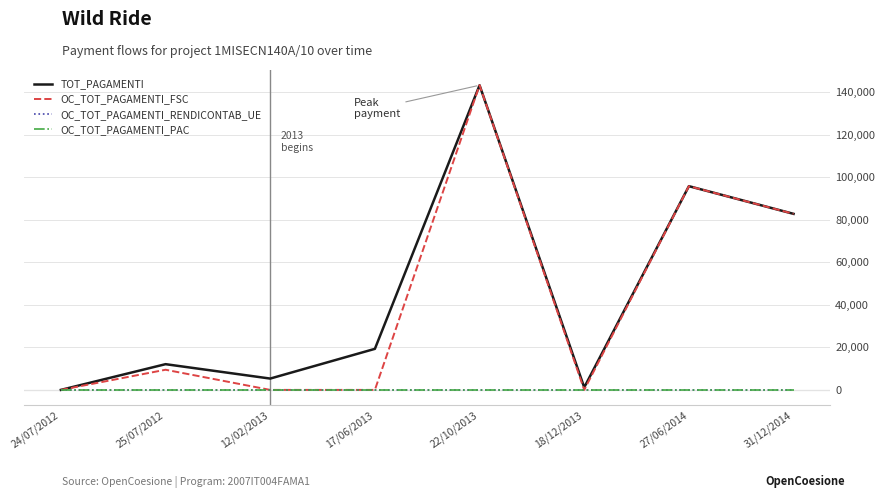

Which series has the largest total across all categories?

TOT_PAGAMENTI